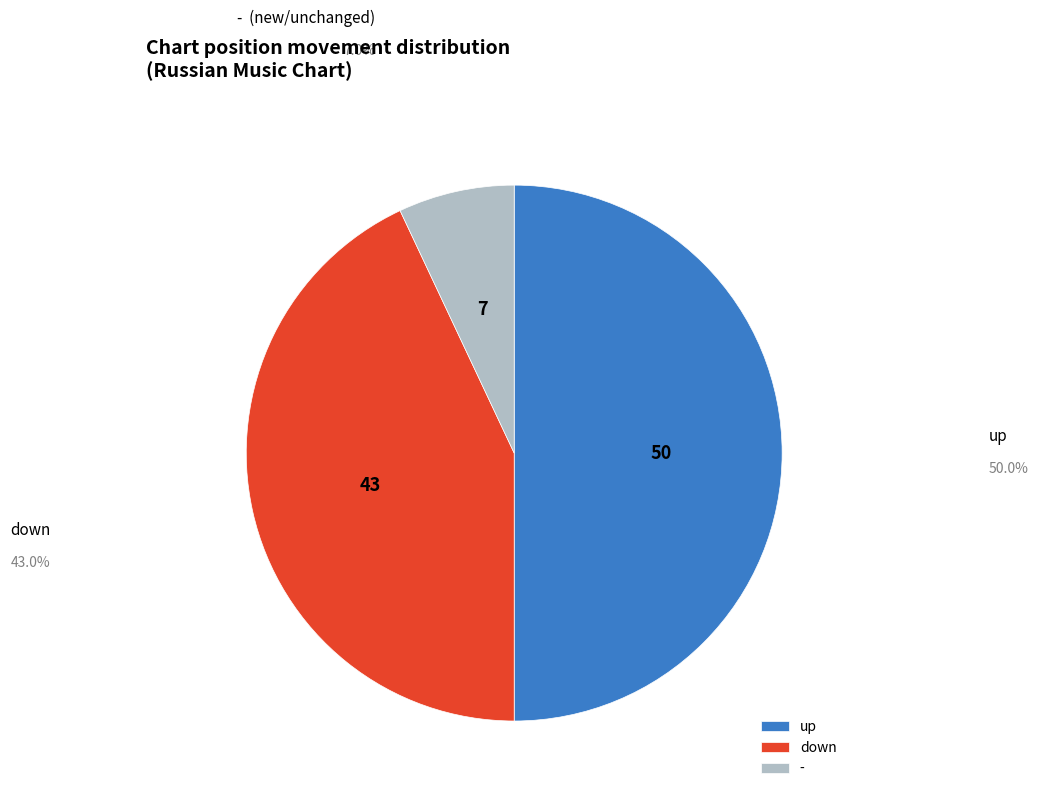

How many segments does this pie chart have?

3